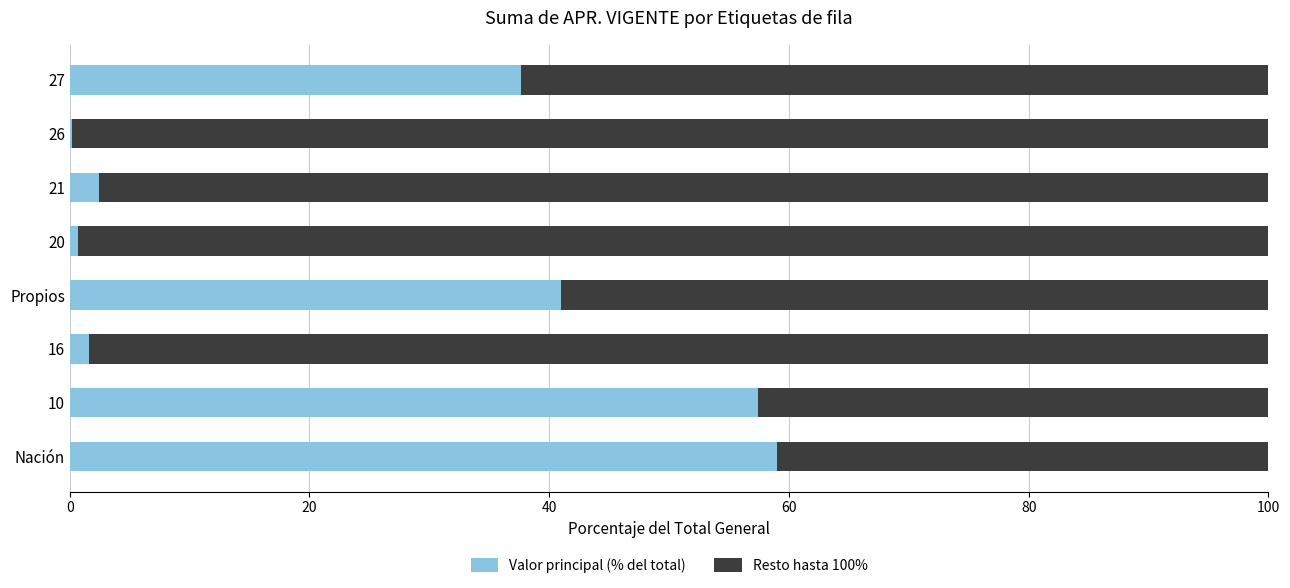

Read the Valor principal (% del total) value at 27.

37.6